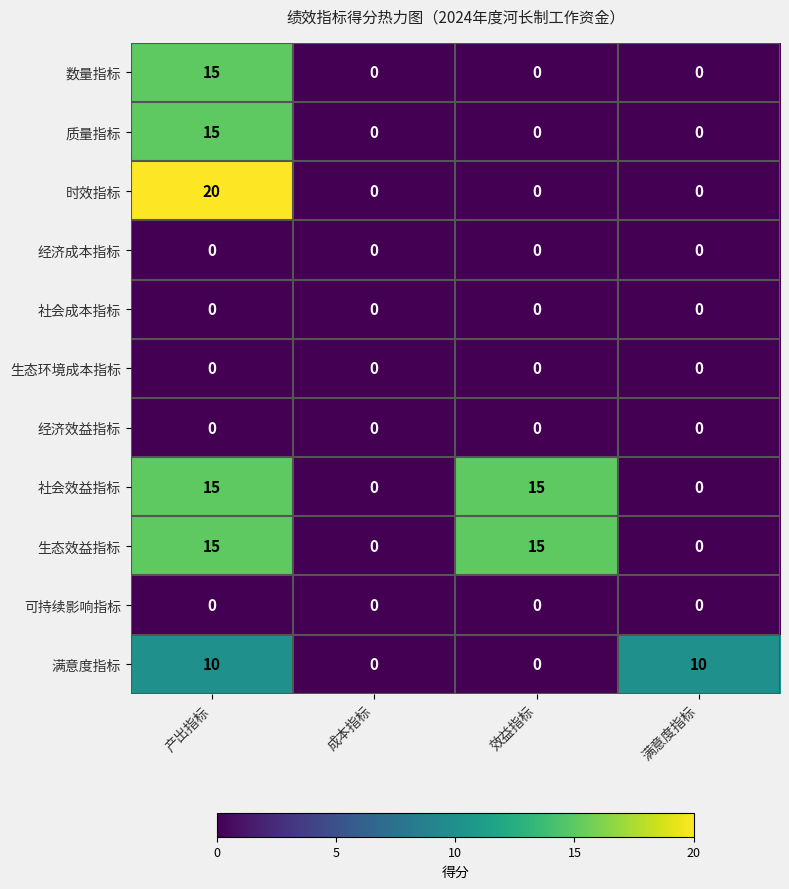

What is the total value across all series at 产出指标?

90